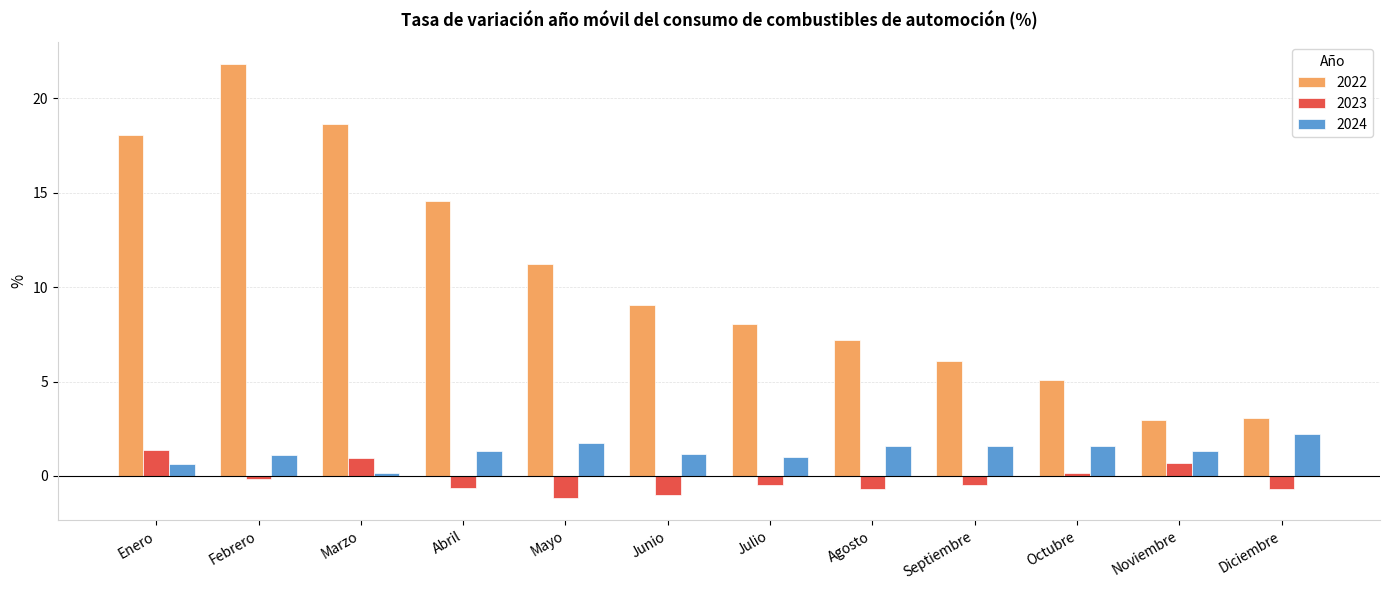

What is the greatest value displayed?

21.8